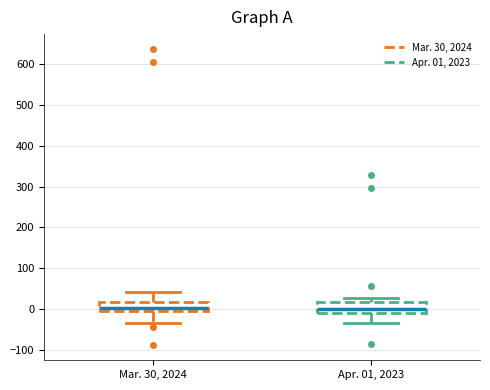

Reading left to right, read every box against the y-axis: the position of its median line, the range the box covers, and the ends of its whiskers. The values are not printed on the chart, so give them approximately, as read against the axis.

Mar. 30, 2024: median 0 (just above the box's lower edge), box 0 to 20, whiskers -30 to 40
Apr. 01, 2023: median 0, box -10 to 20, whiskers -30 to 30